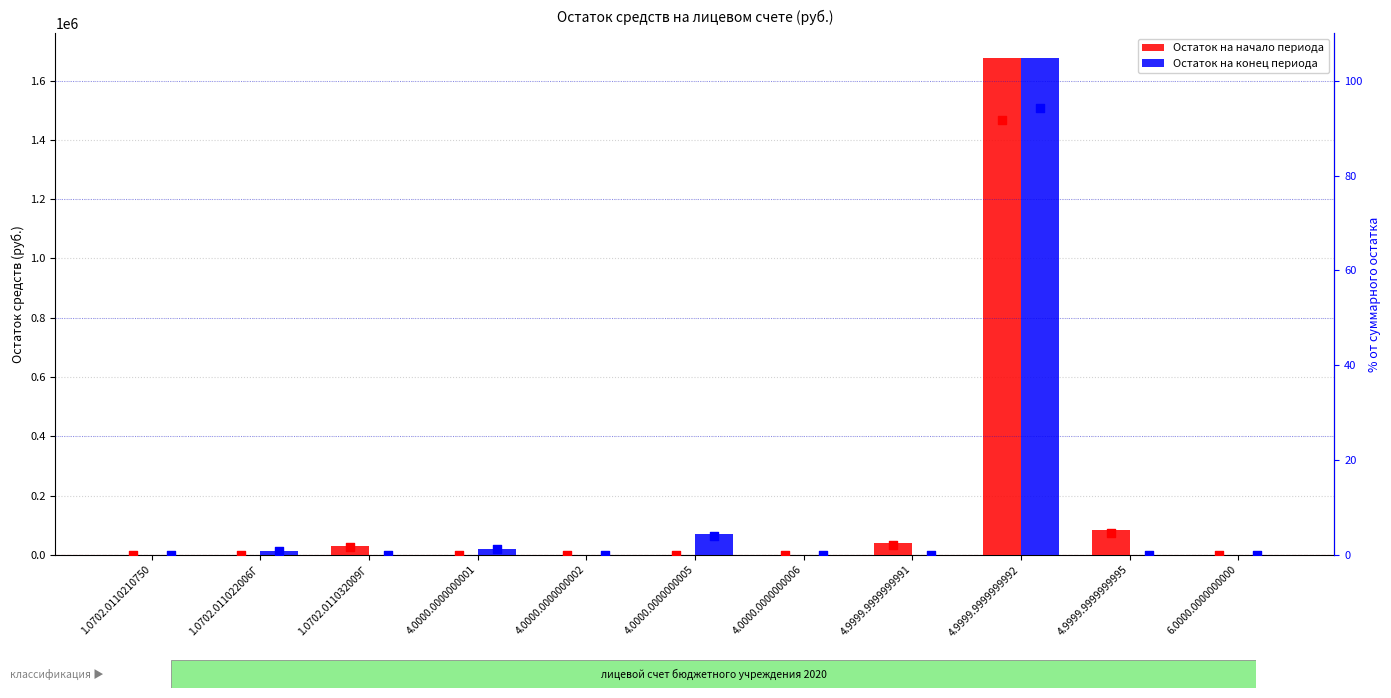

What is the total value across all series at 4.0000.0000000001?

20152.5